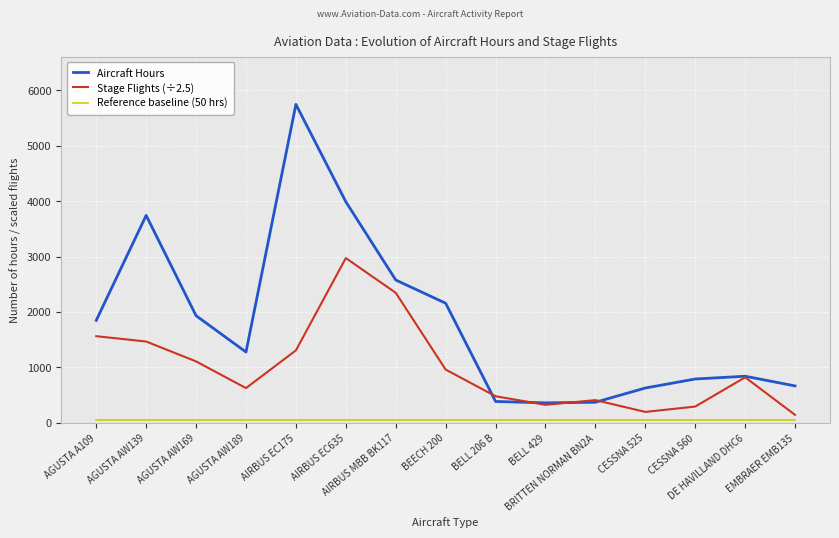

Which series has the largest total across all categories?

Aircraft Hours